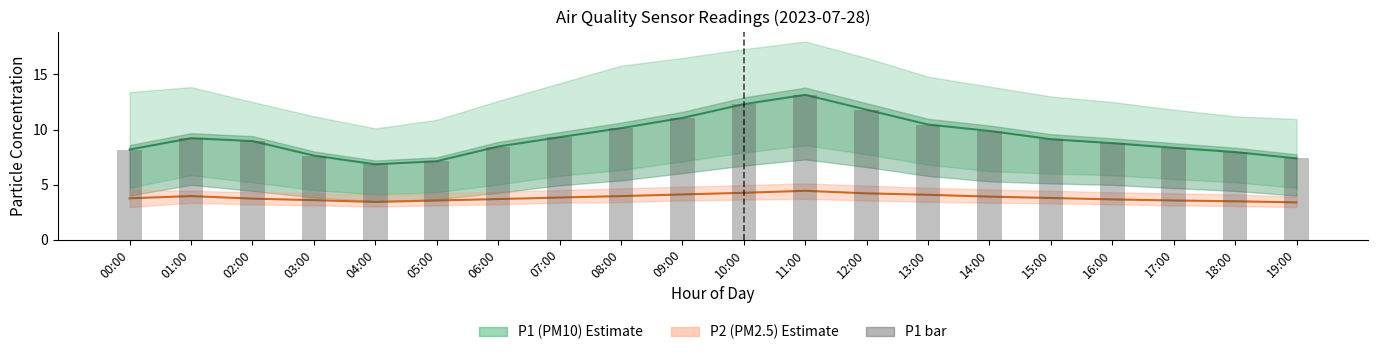

What is the spread (max minus min) of values at 06:00?

4.8